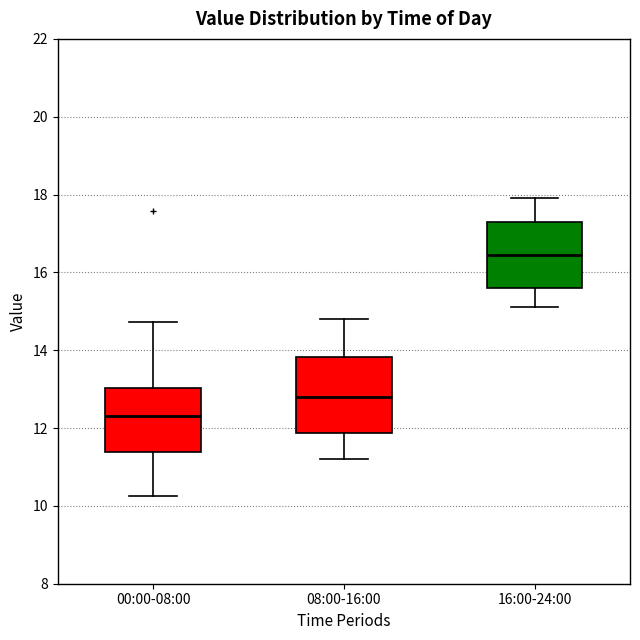

Where does the median line of the box for 16:00-24:00 sit on the y-axis? The values are not printed on the chart, so give them approximately, as read against the axis.

16.4